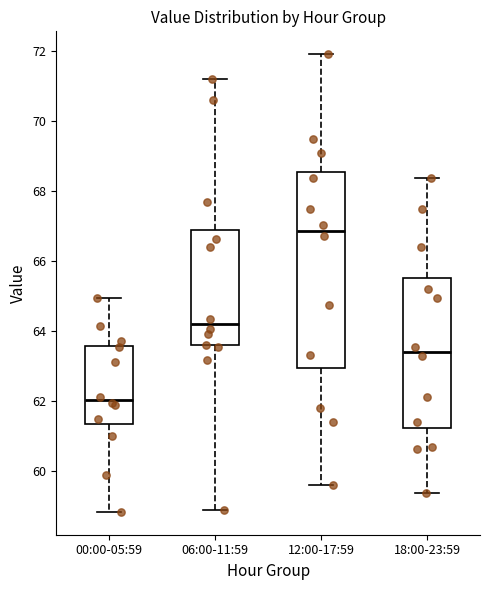

Which box is the tallest, from its lower edge to its upper edge?

12:00-17:59